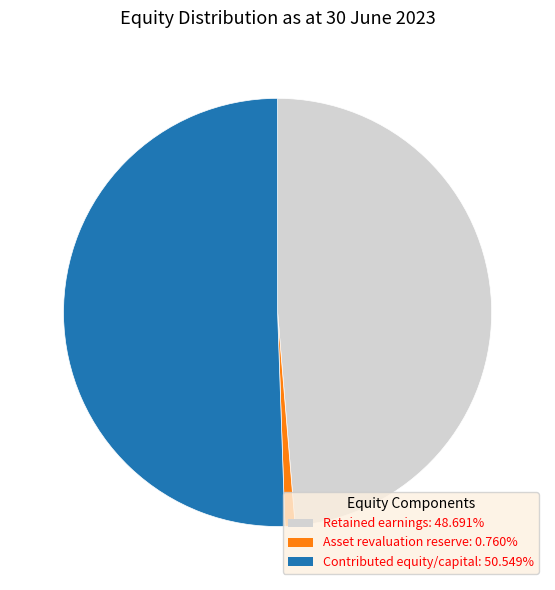

Do Retained earnings and Contributed equity/capital together represent more than half of the pie?

Yes